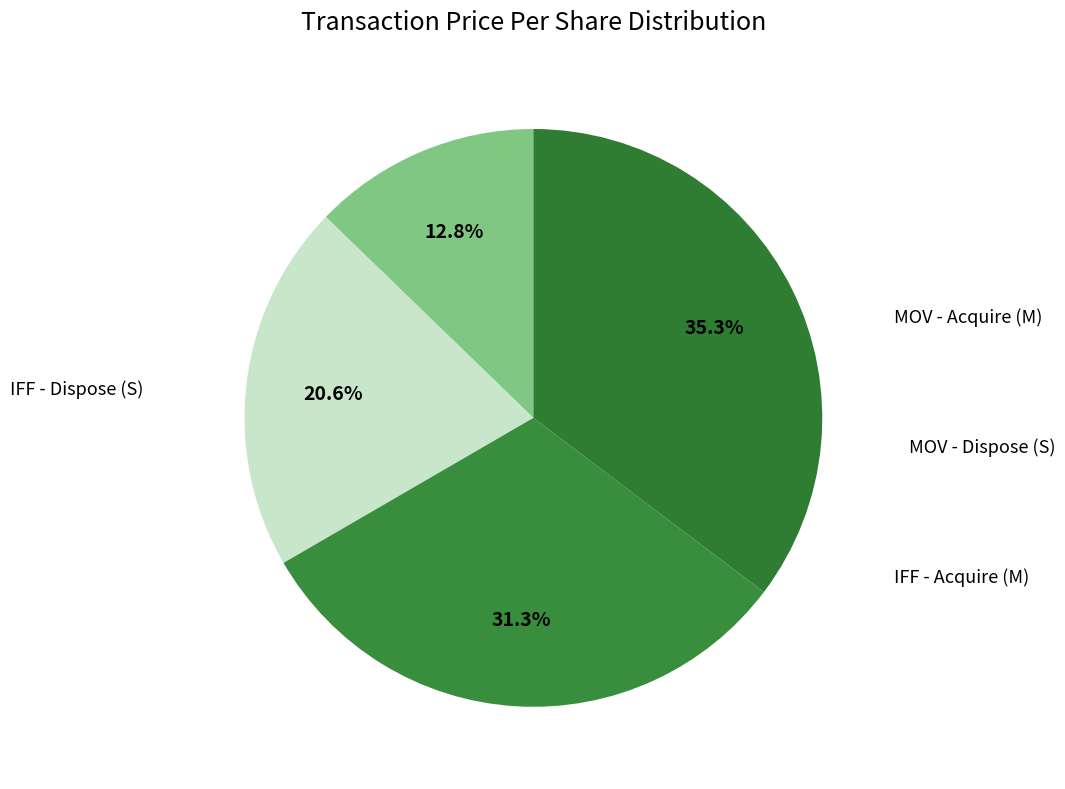

How many slices are in this pie chart?

4